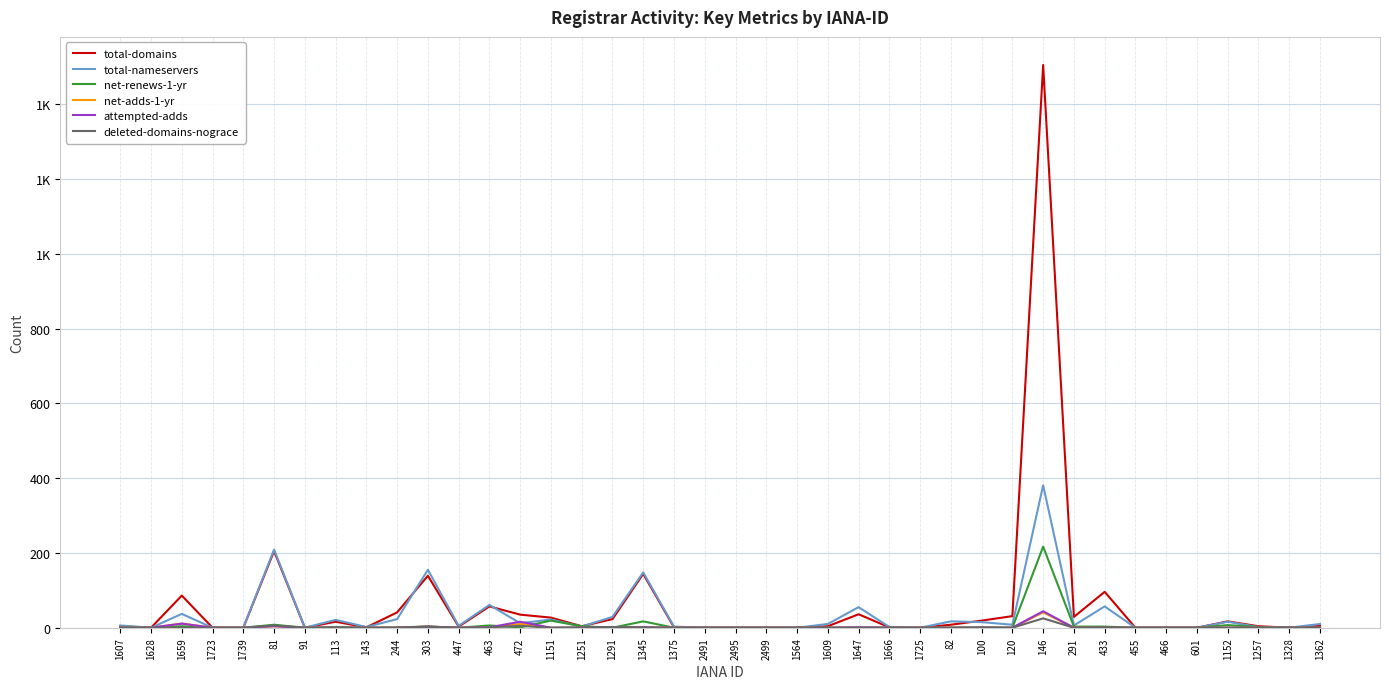

What are all the series names shown in the legend?

total-domains, total-nameservers, net-renews-1-yr, net-adds-1-yr, attempted-adds, deleted-domains-nograce